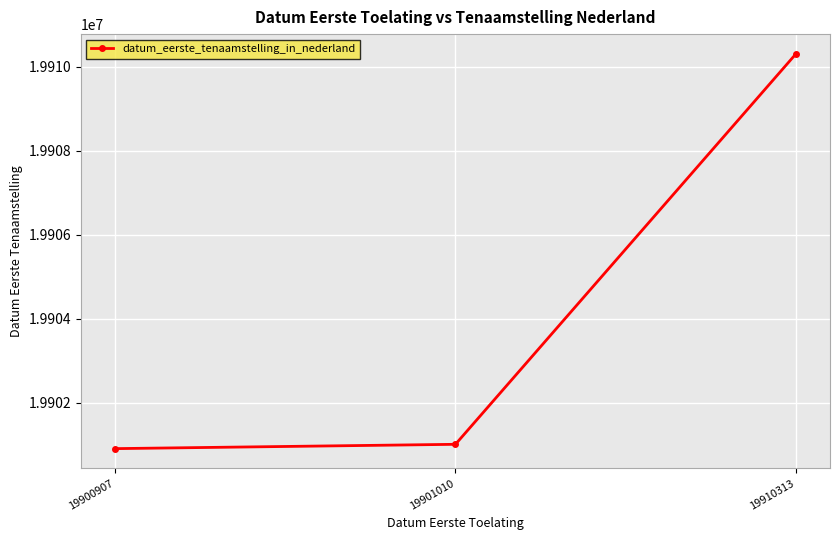

What is the approximate value at 19910313, to the nearest 50?

19910300